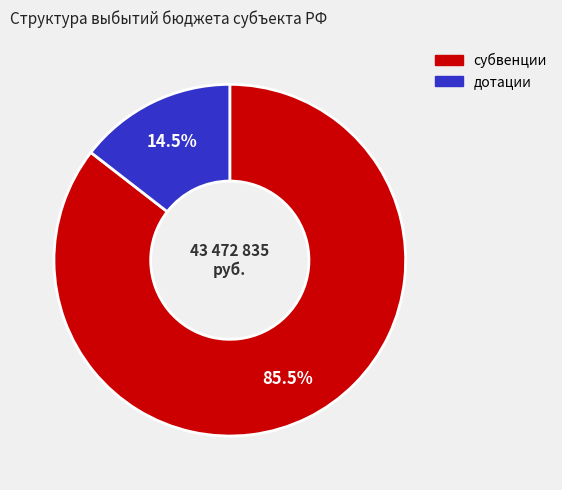

Approximately how many times larger is the value at дотации compared to субвенции?

0.2